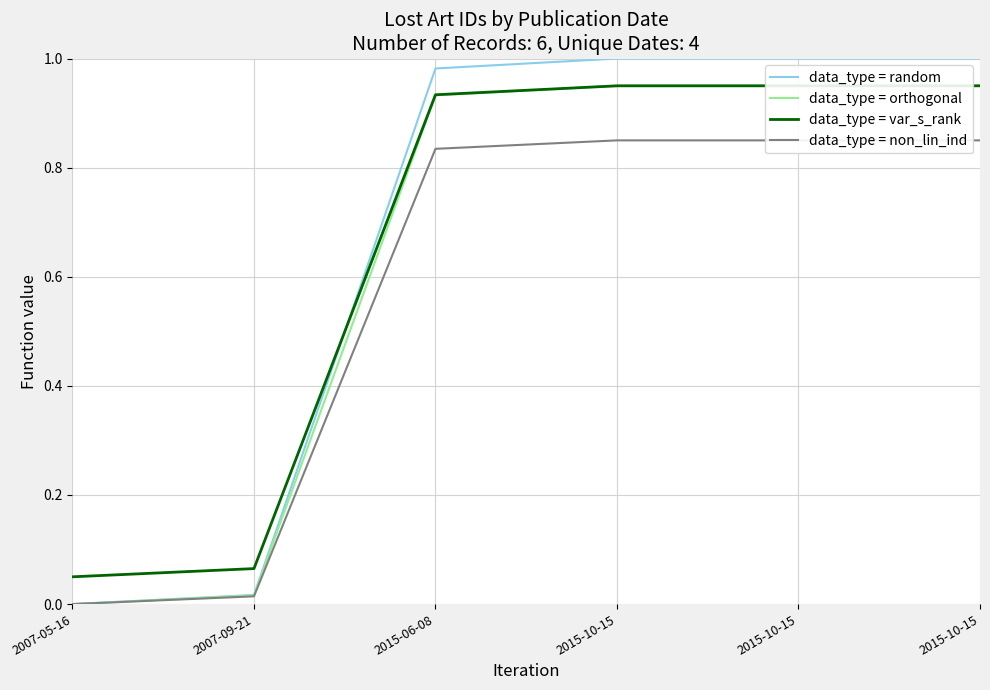

Reading right to left, what are all the values shown in this chart?

data_type = random: 1.0	1.0	1.0	1.0	0.0	0.0
data_type = orthogonal: 0.9	0.9	0.9	0.9	0.0	0.0
data_type = var_s_rank: 1.0	0.9	0.9	0.9	0.1	0.1
data_type = non_lin_ind: 0.8	0.8	0.8	0.8	0.0	0.0